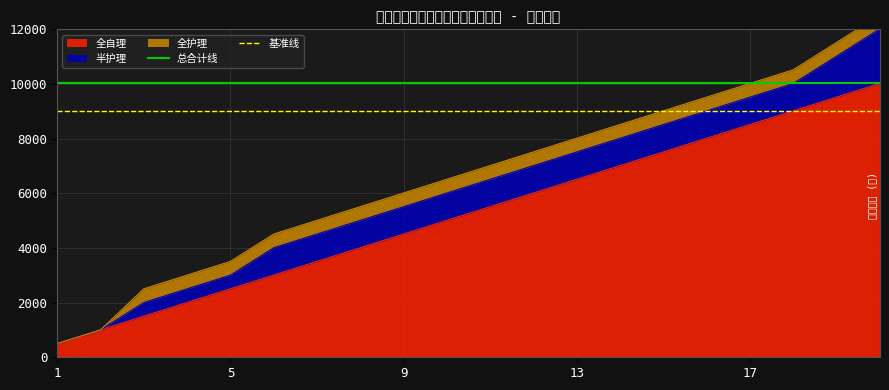

Is it true that 总合计线 equals 10020 at 1?

True